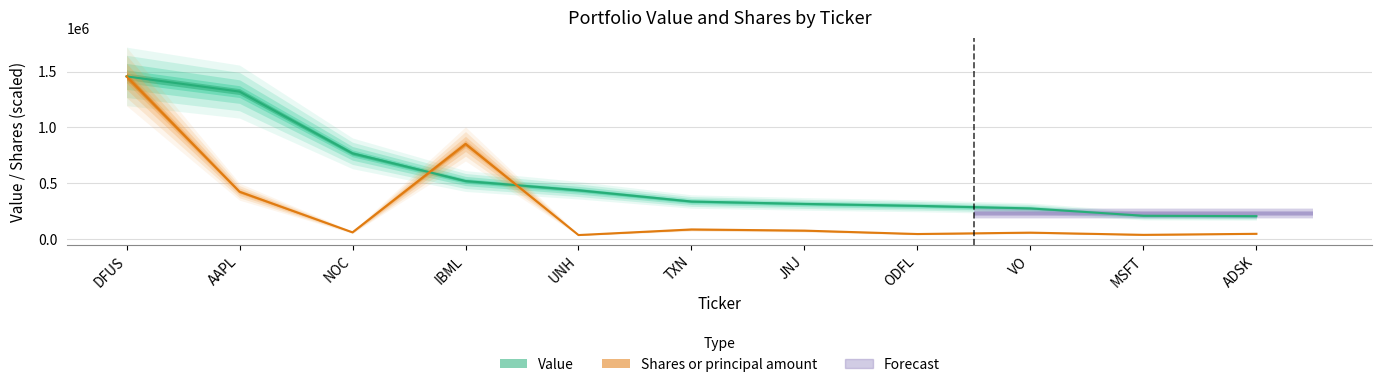

At which category is the sum across all series the highest?

DFUS